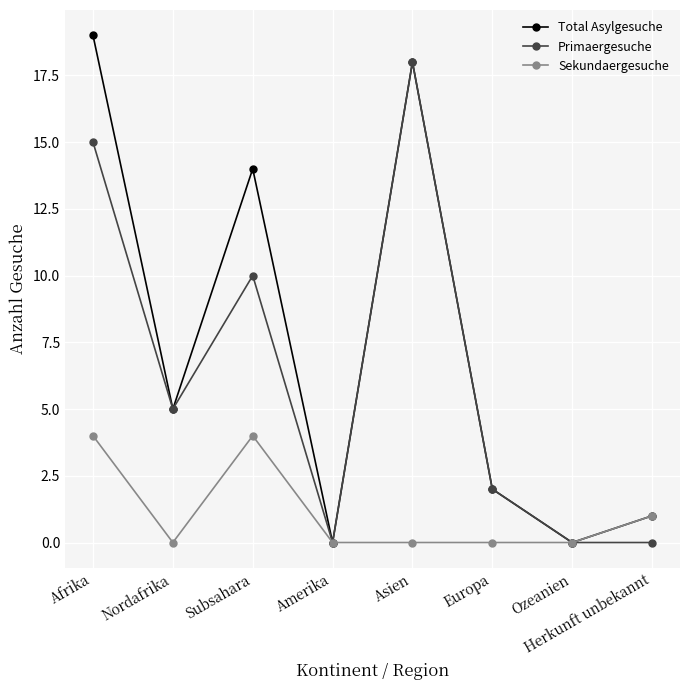

At Subsahara, list the series in order from largest to smallest.

Total Asylgesuche, Primaergesuche, Sekundaergesuche